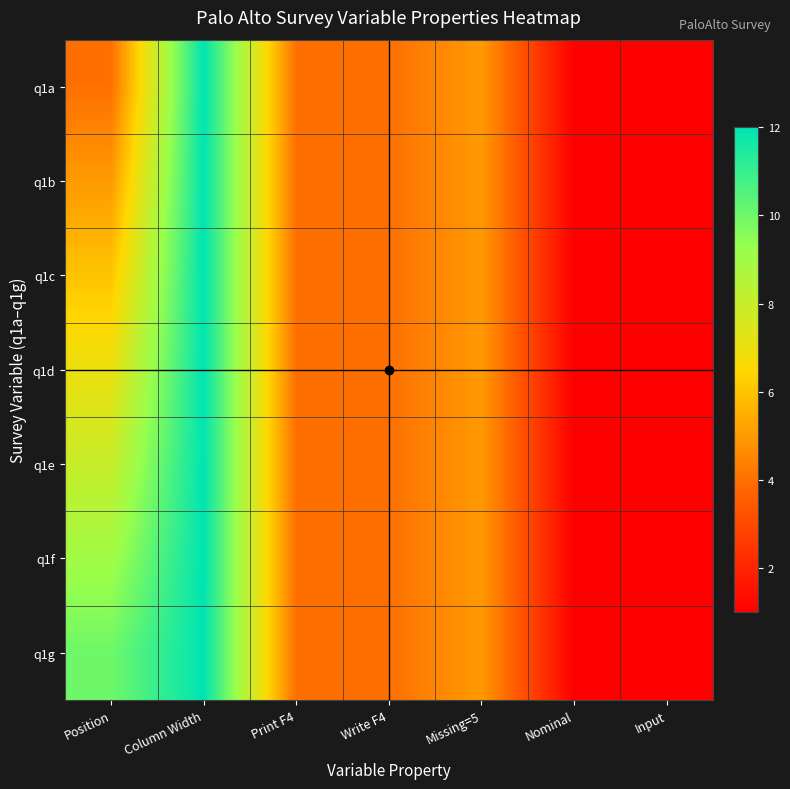

Which series has the largest range (max minus min)?

q1a